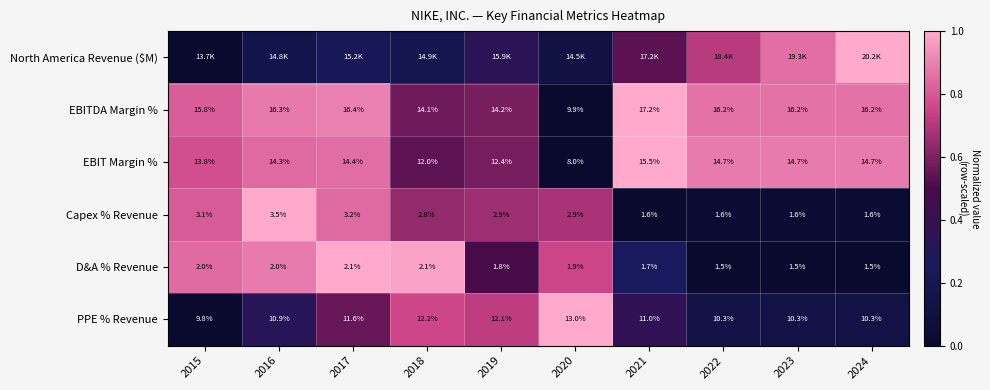

The PPE % Revenue series shows -0.5 at 2015. True or false?

False